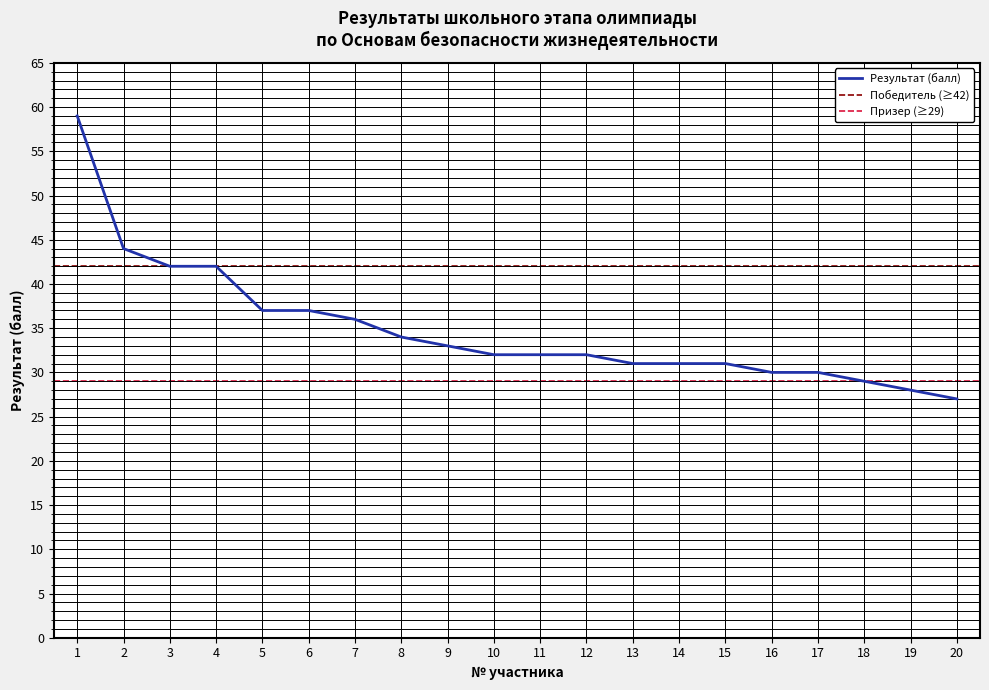

The chart shows a value of 52 at 13. True or false?

False